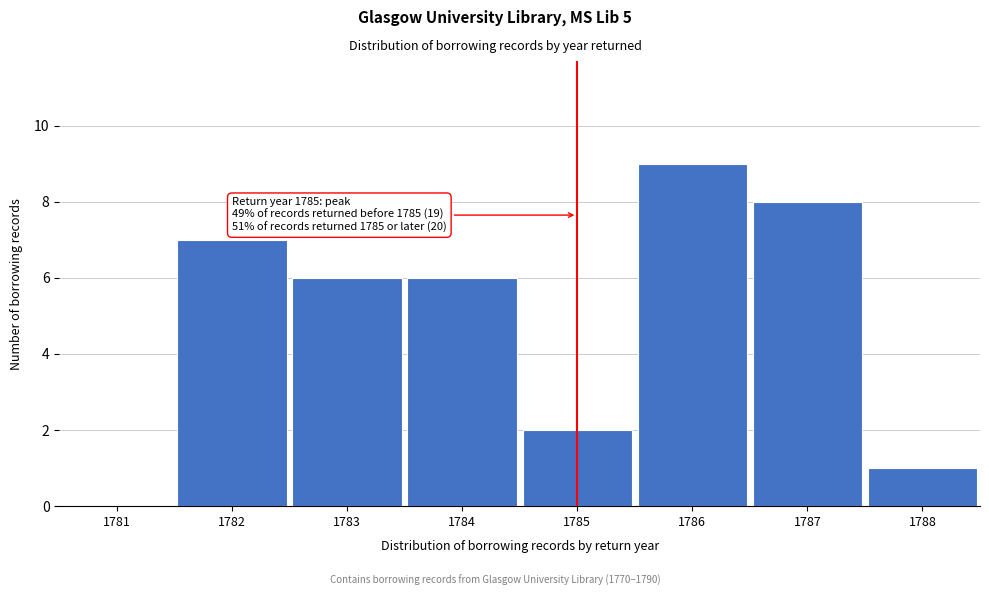

Reading right to left, extract all data points from this chart.

1788=1	1787=8	1786=9	1785=2	1784=6	1783=6	1782=7	1781=0